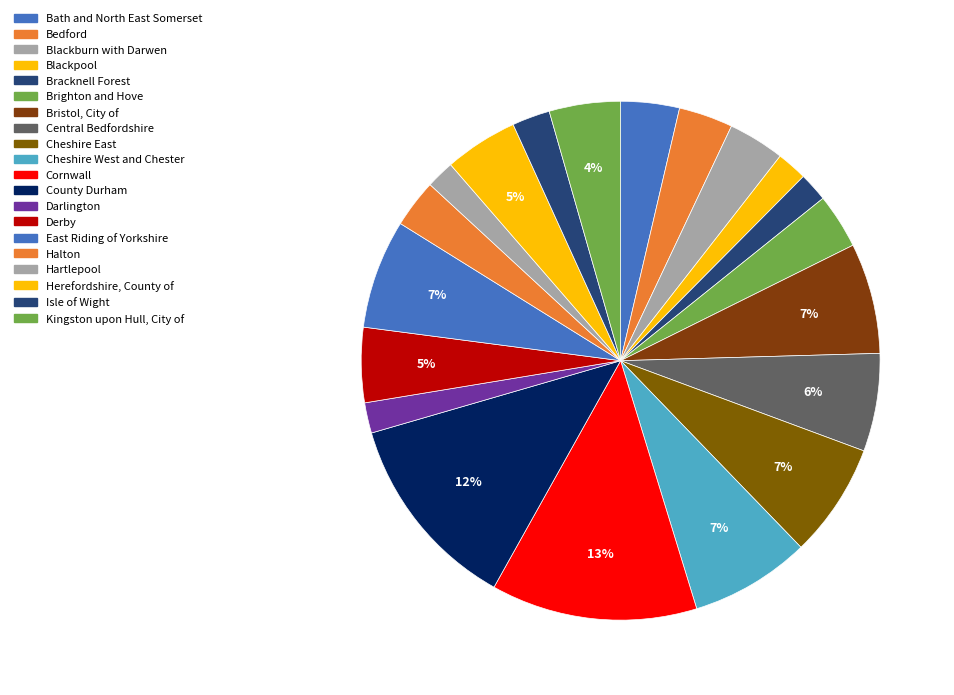

Count the number of slices in the pie.

20